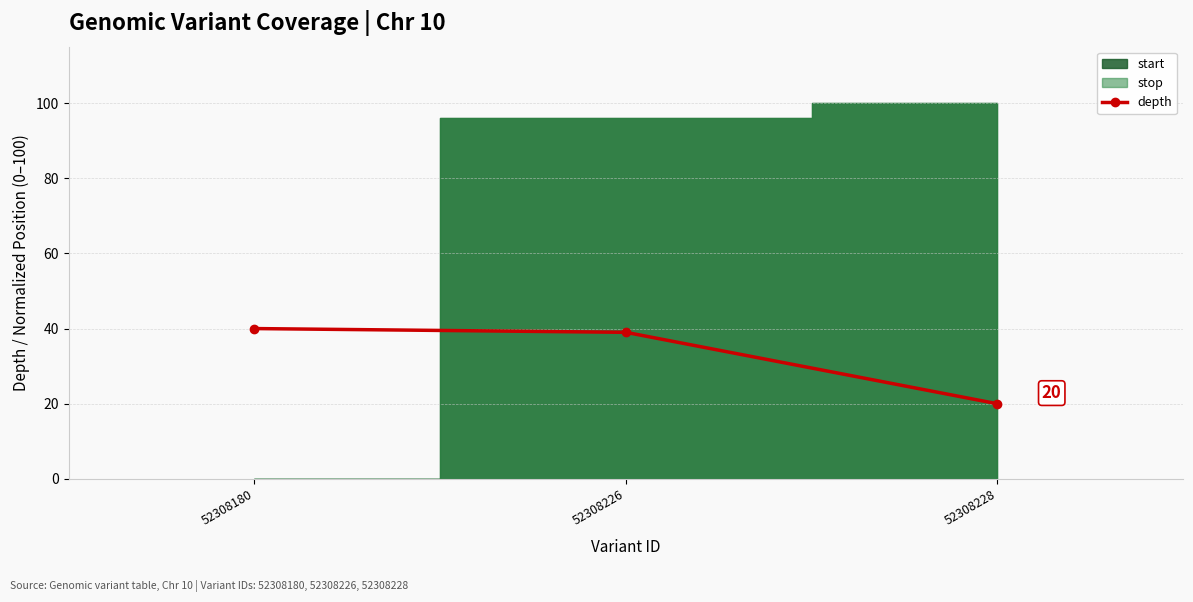

The depth series shows 65 at 52308226. True or false?

False